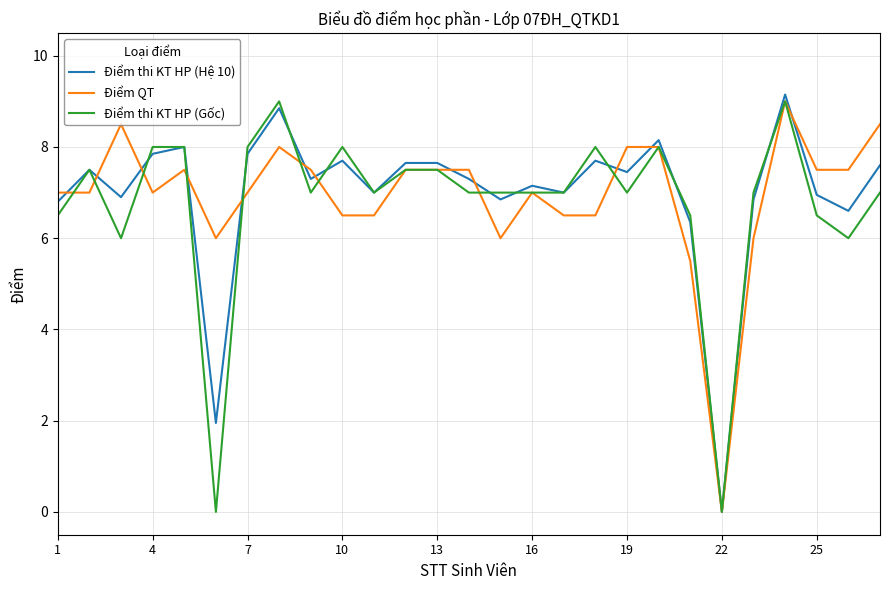

What are all the series names shown in the legend?

Điểm thi KT HP (Hệ 10), Điểm QT, Điểm thi KT HP (Gốc)